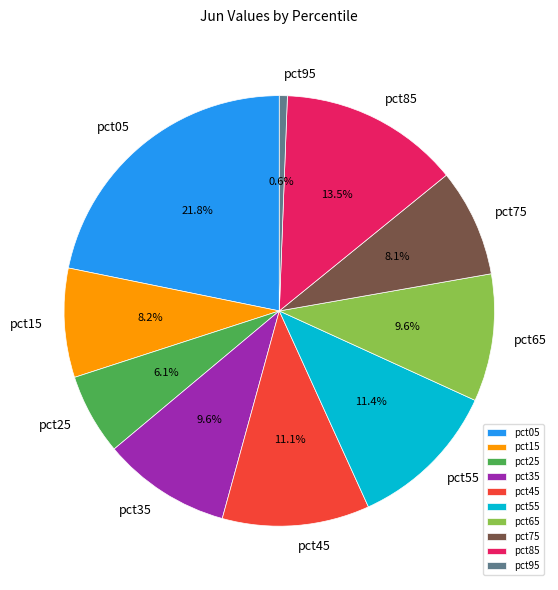

The pct25 slice represents 6% of the pie. True or false?

True